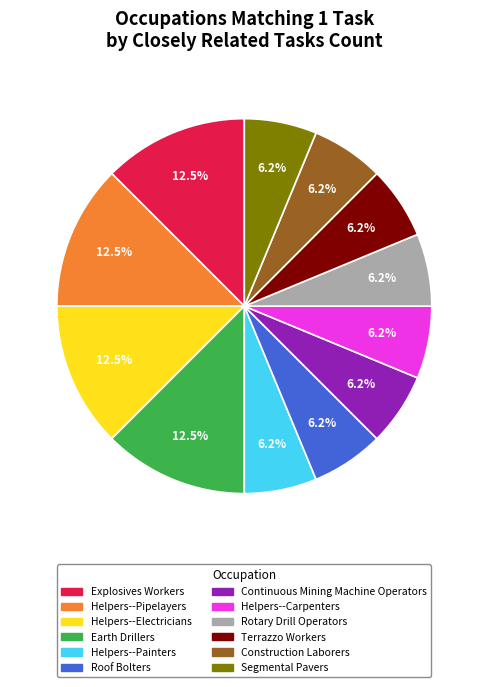

To the nearest percent, what percentage of the pie is Continuous Mining Machine Operators?

6%